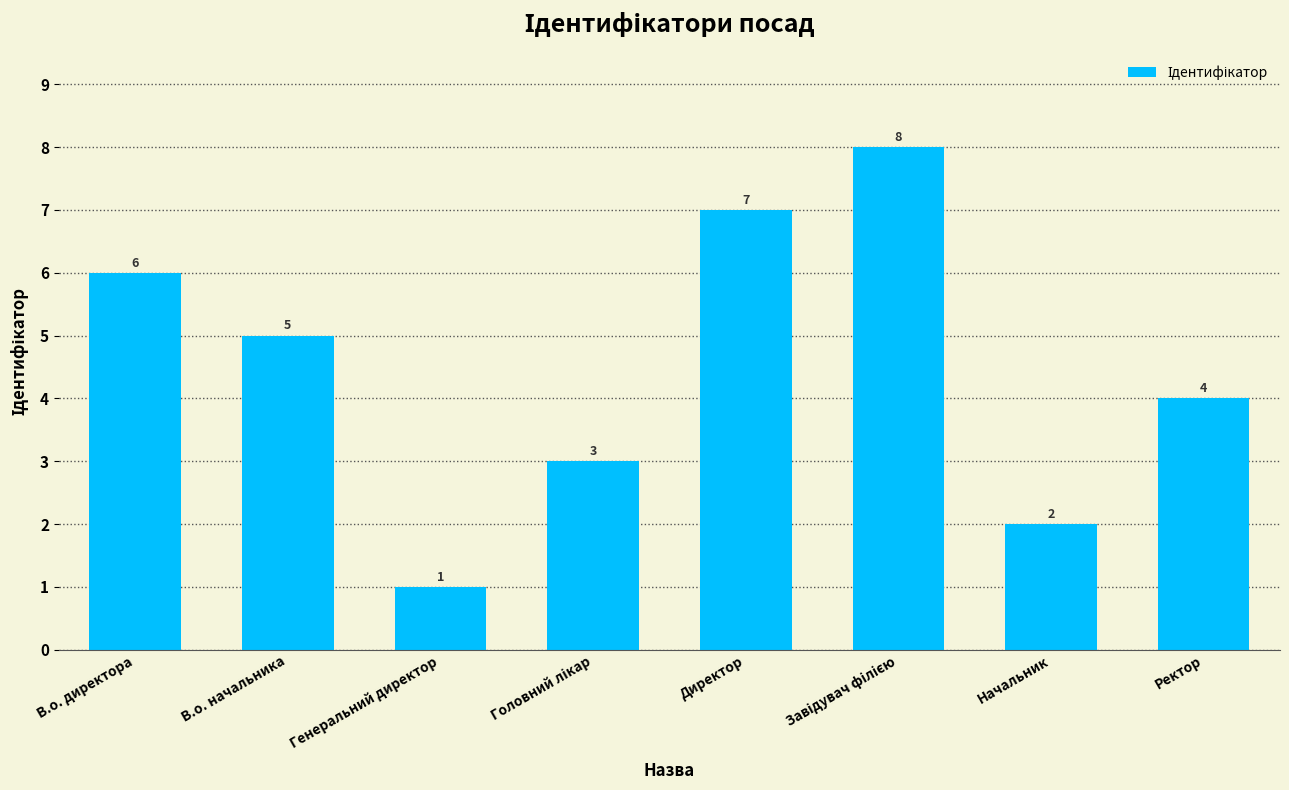

What is the difference between the maximum and minimum values?

7